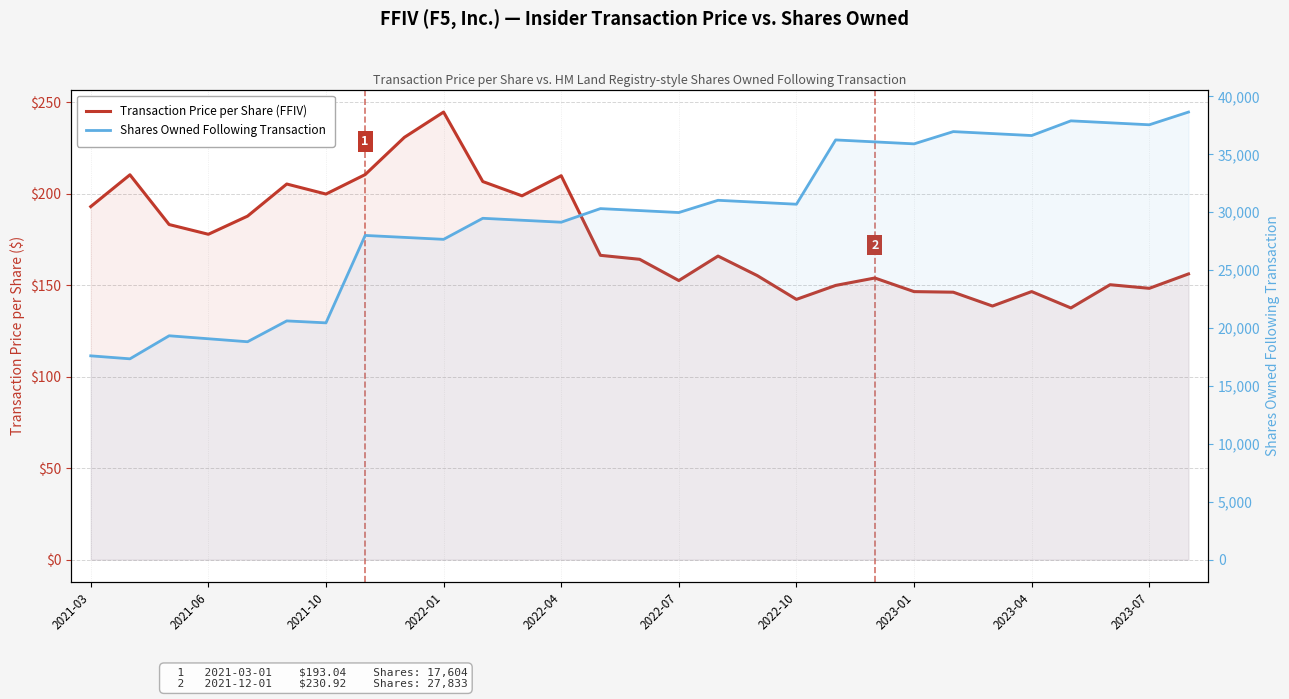

How many data points in Transaction Price per Share (FFIV) are less than 166?

14